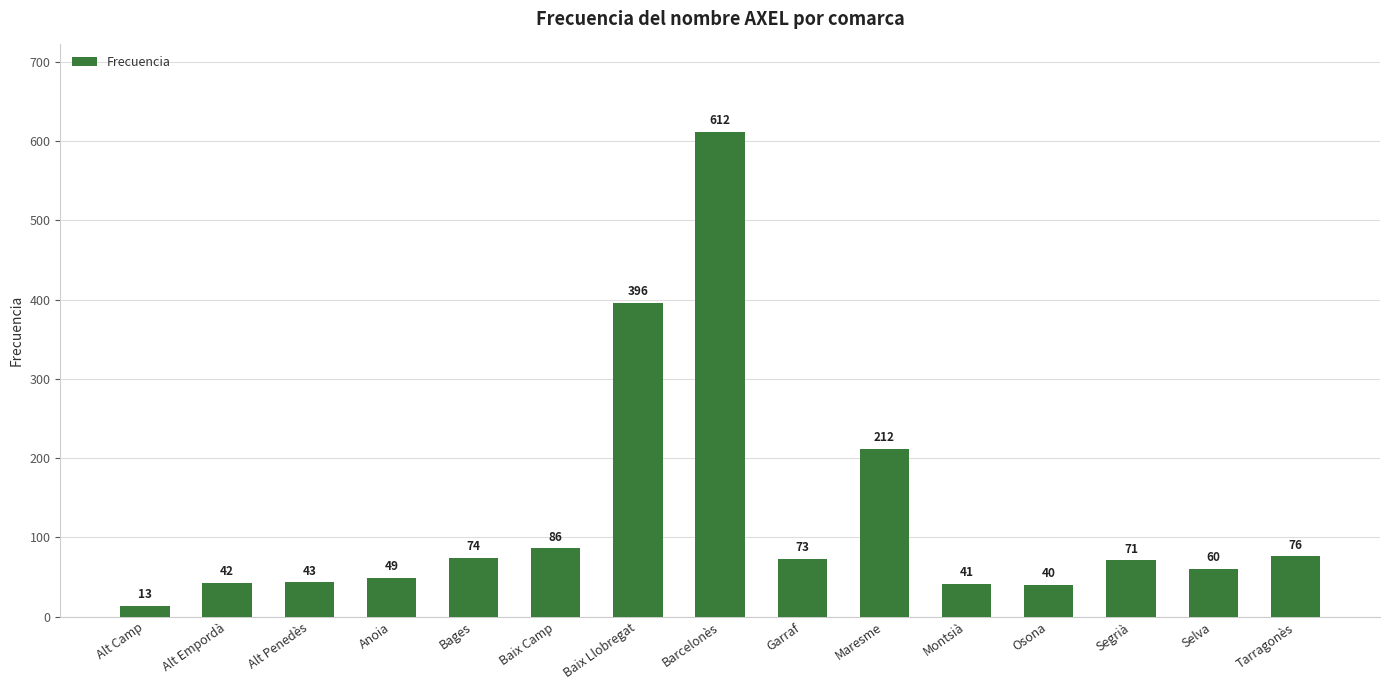

How many distinct data groups are displayed?

1